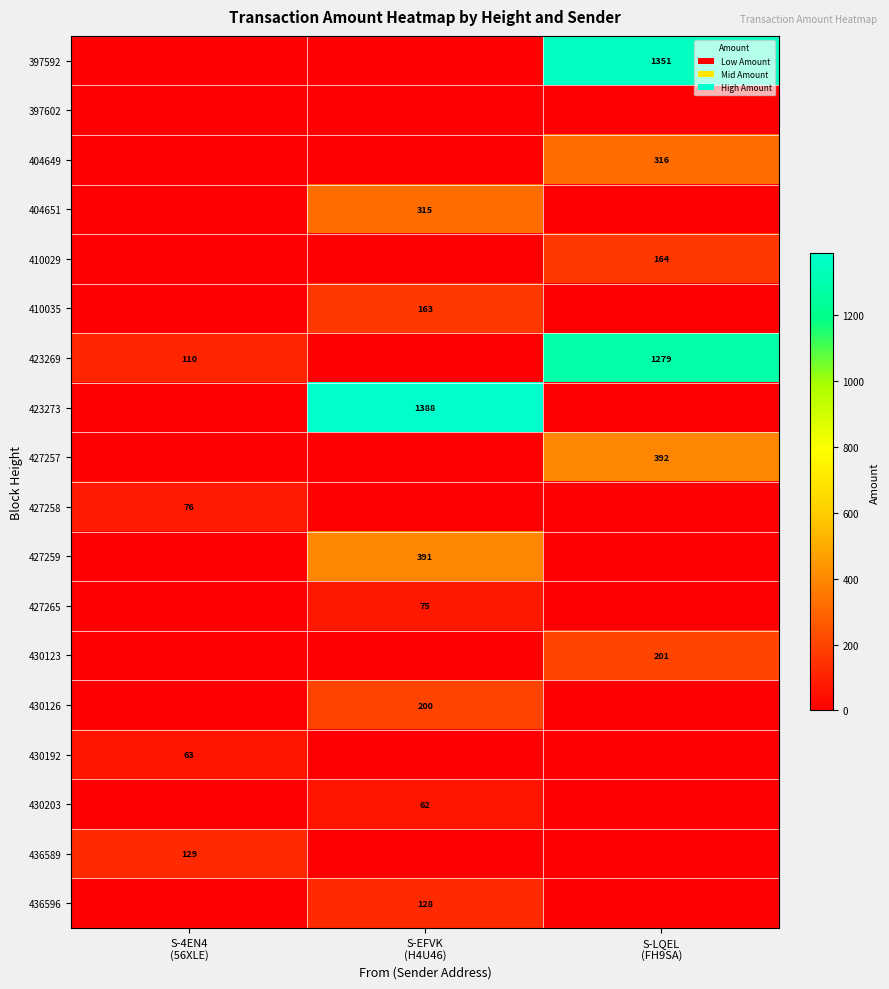

Which series has the widest spread of values?

423273